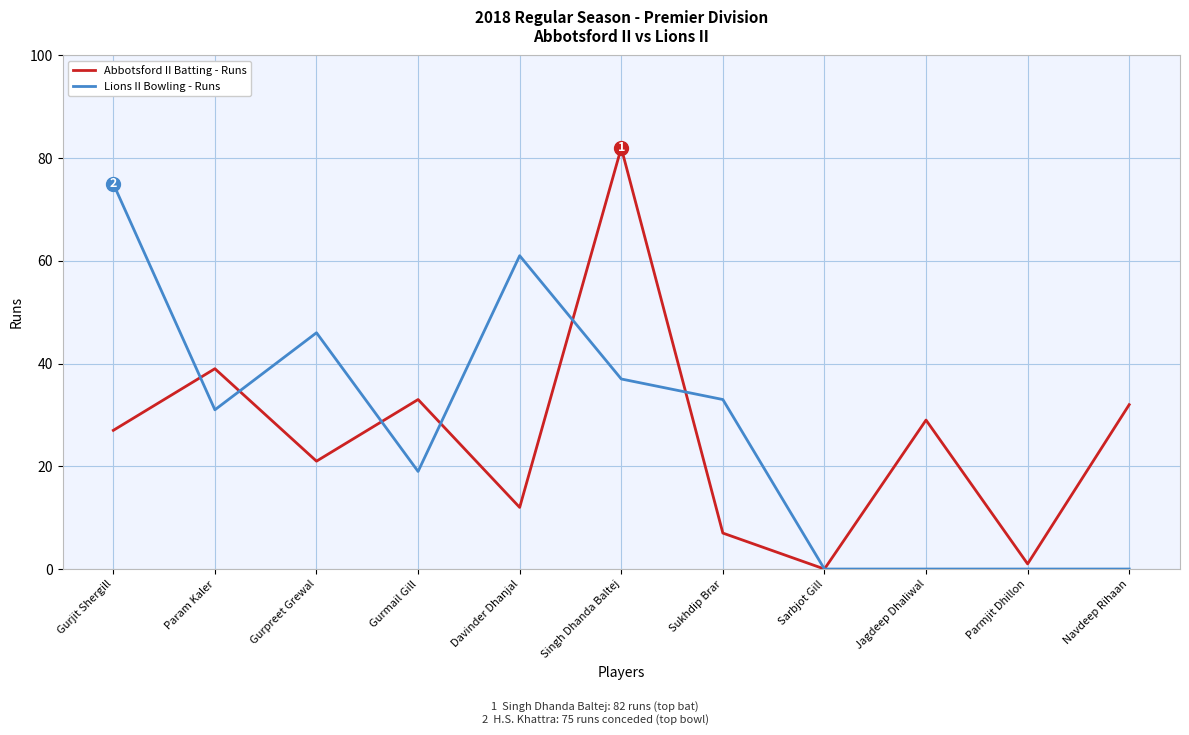

What is the sum of the Abbotsford II Batting - Runs values at Gurpreet Grewal and Jagdeep Dhaliwal?

50